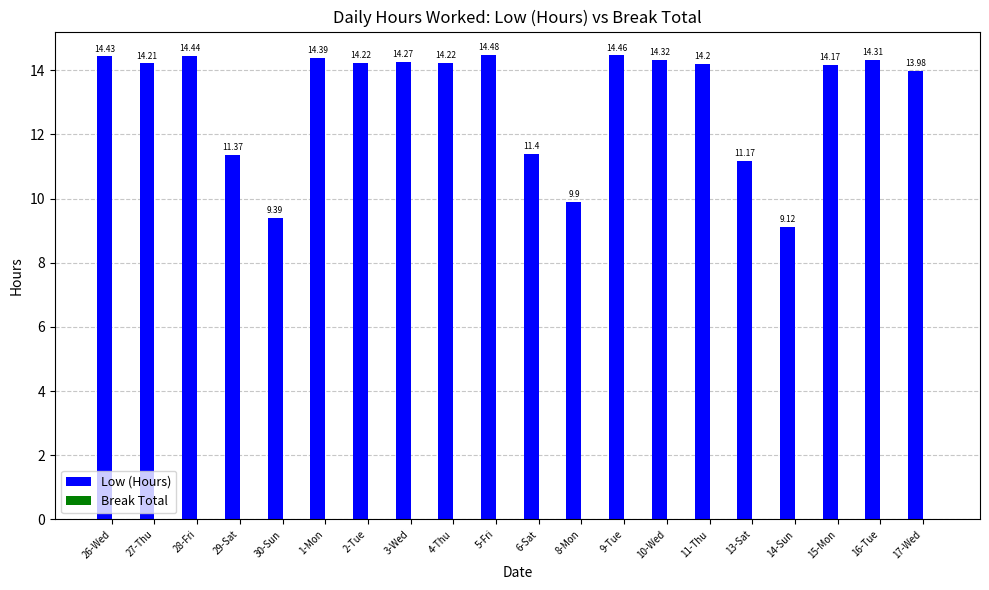

What is the difference between the values at 6-Sat and 5-Fri?

3.1